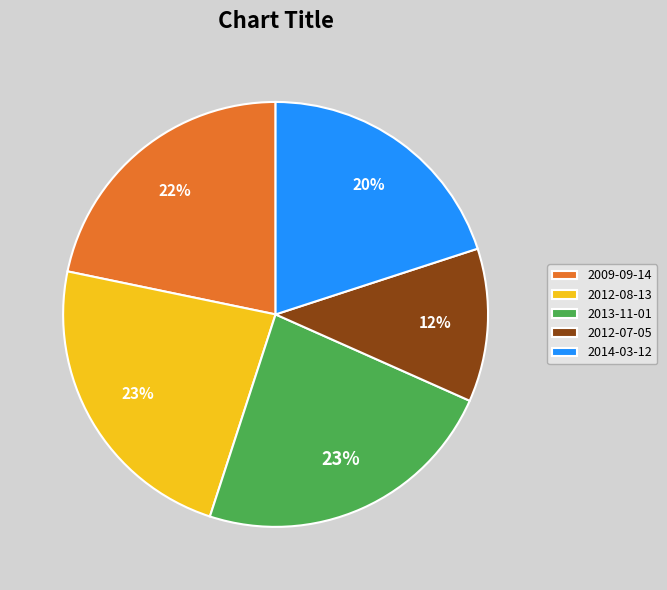

Count the number of slices in the pie.

5